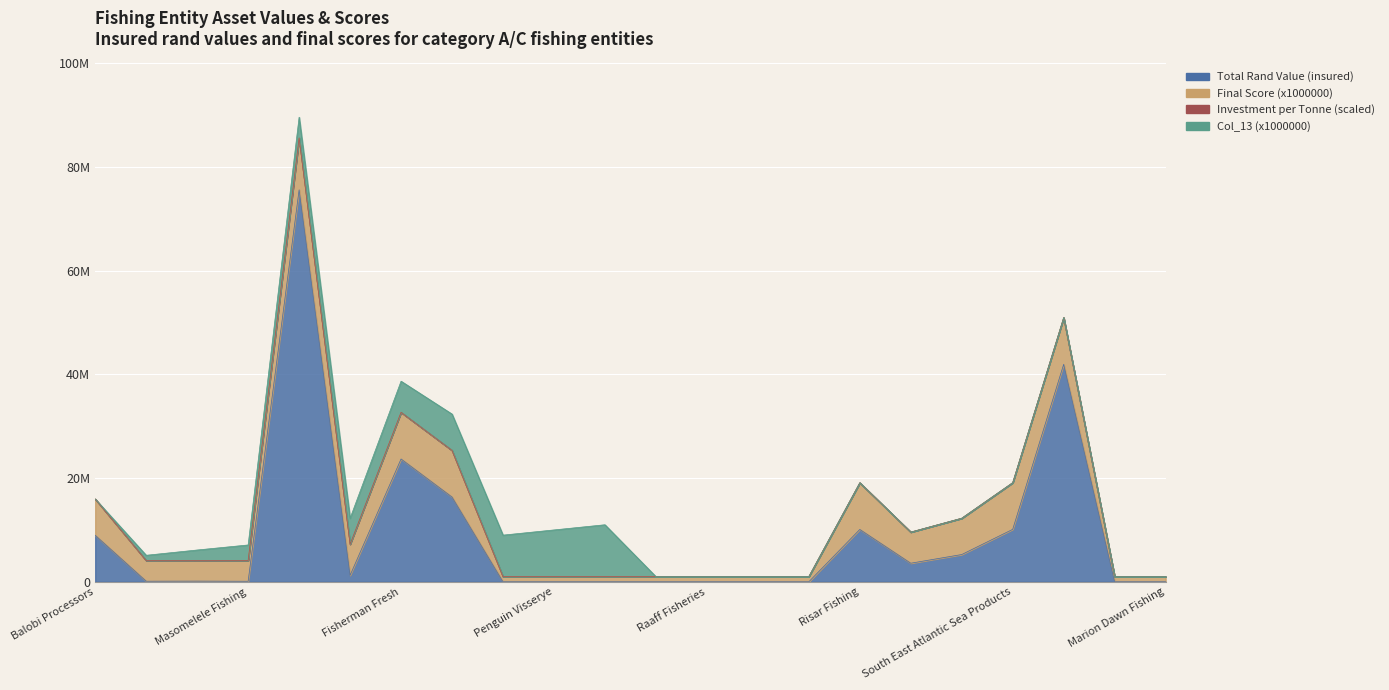

The Final Score (x1000000) series shows 4000000 at Masomelele Fishing. True or false?

True